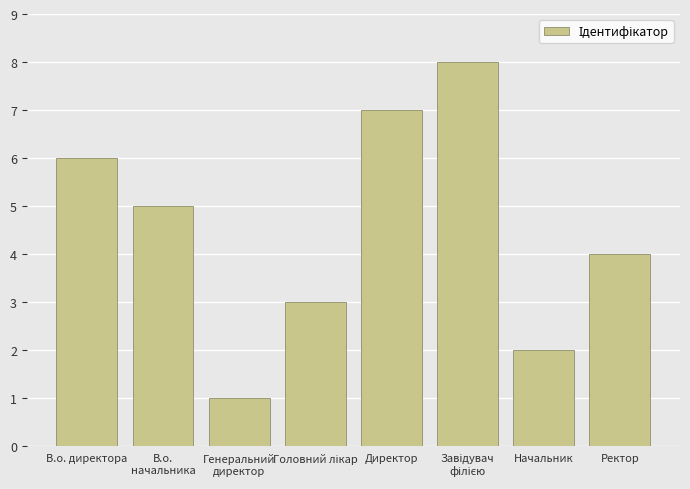

Which has a higher value, Ректор or Директор?

Директор